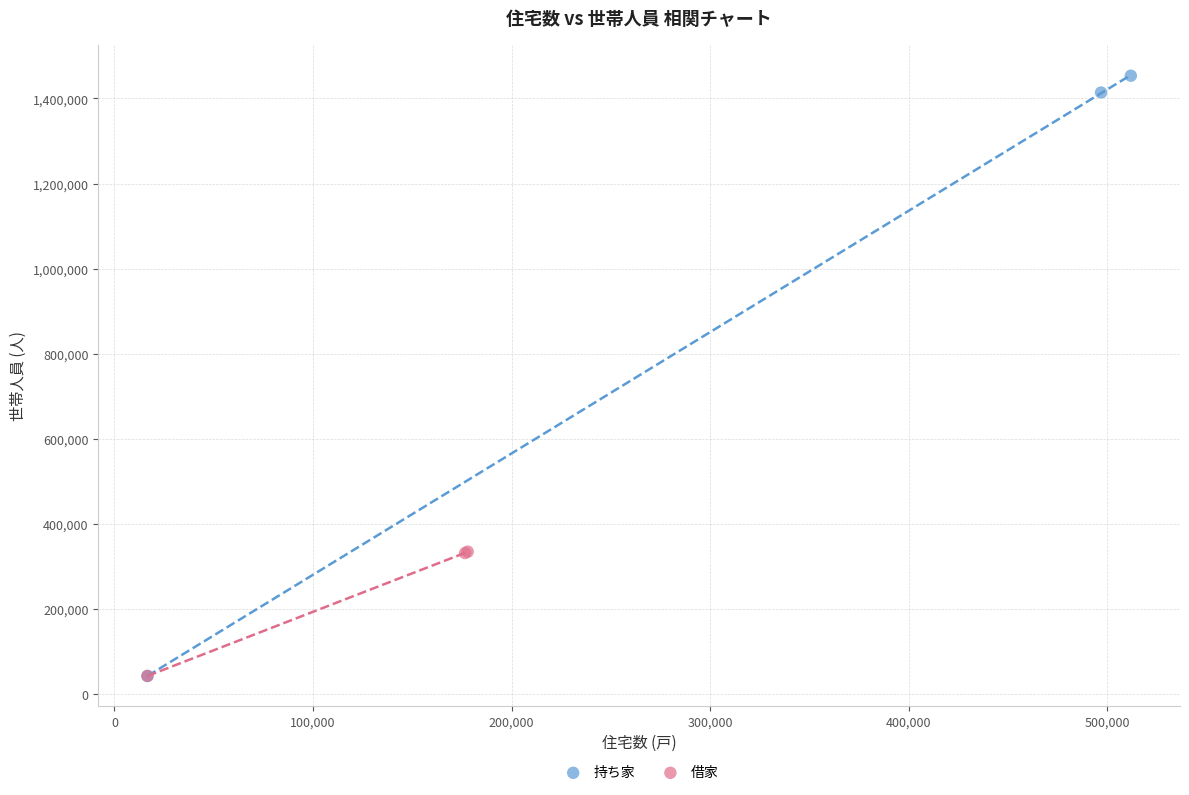

Which series reaches the maximum Y coordinate?

持ち家